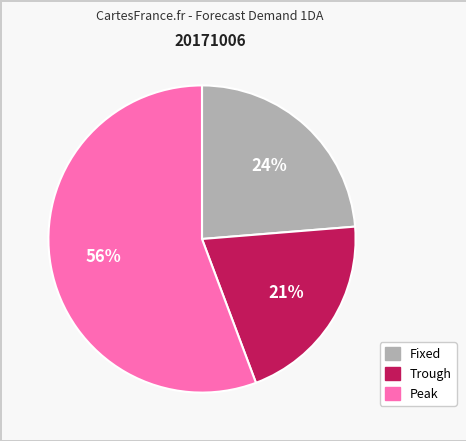

Is there a majority slice in this chart?

Yes